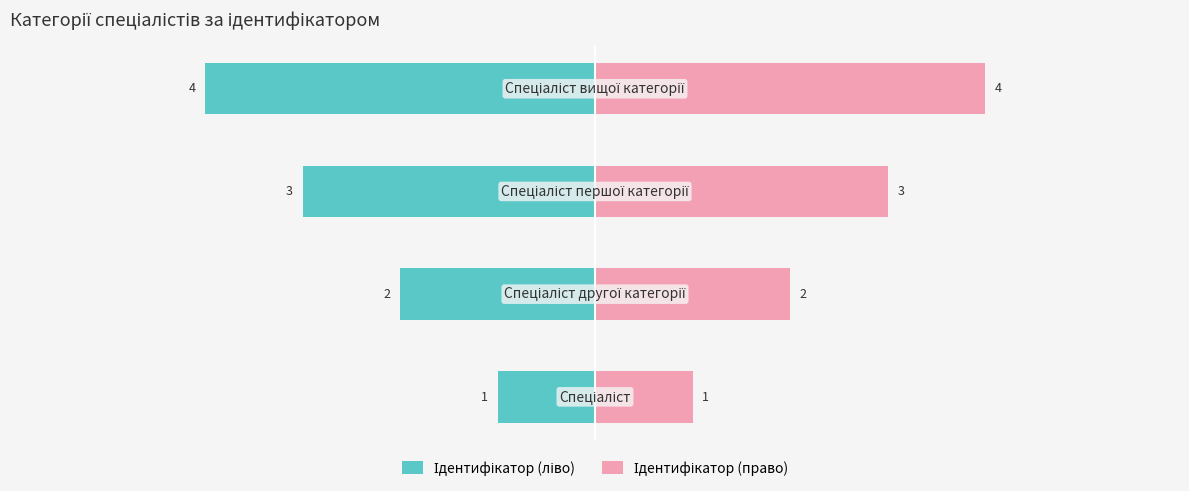

Reading left to right, extract all data points from this chart.

Ідентифікатор (ліво): -1	-2	-3	-4
Ідентифікатор (право): 1	2	3	4